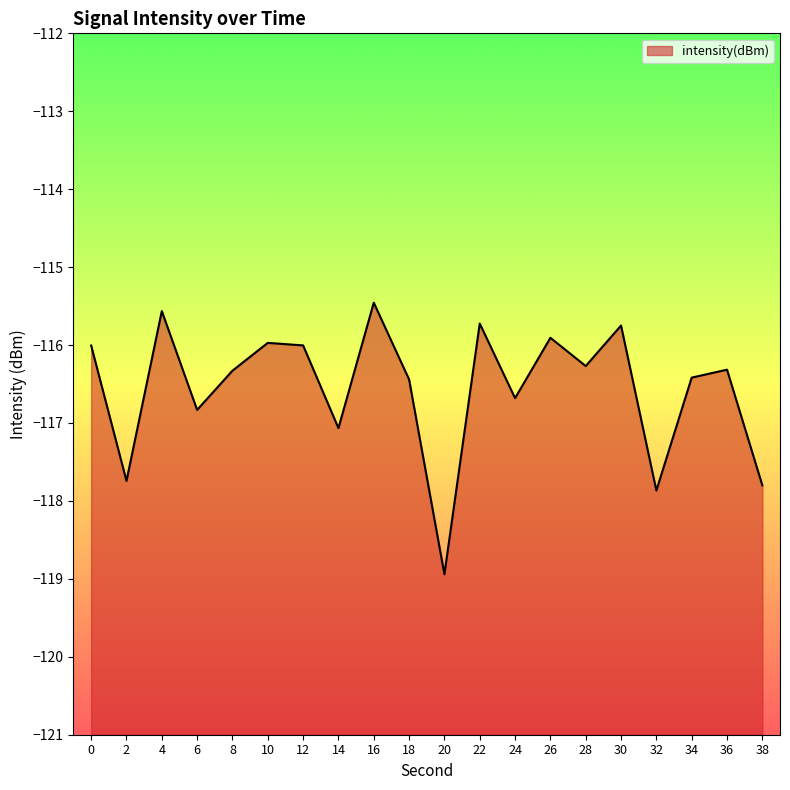

Rank the categories by value from lowest to highest.

20, 32, 38, 2, 14, 6, 24, 18, 34, 8, 36, 28, 0, 12, 10, 26, 30, 22, 4, 16